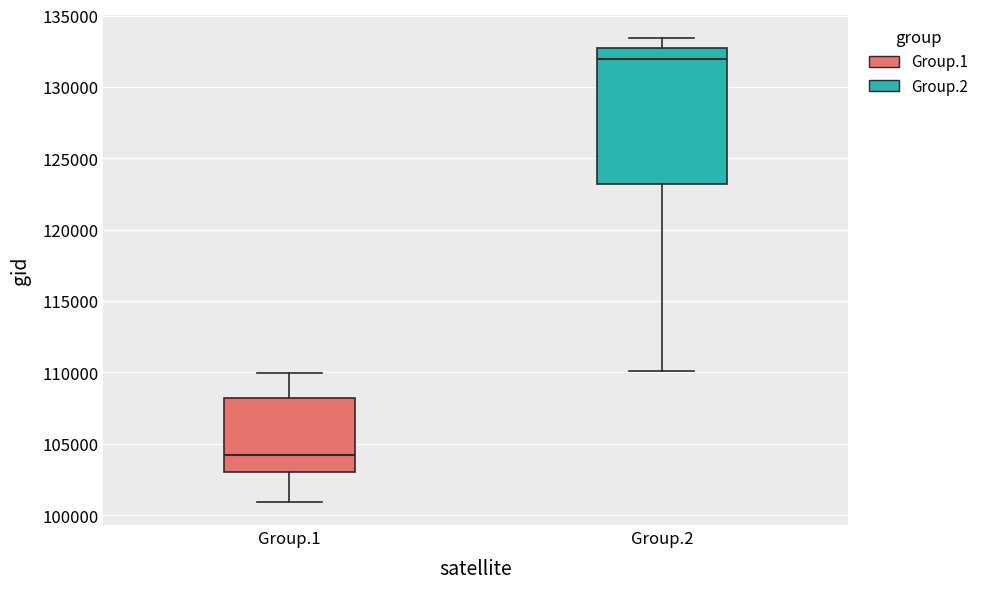

Reading left to right, transcribe this box plot: for each box, give where its median line is, the range the box spans, and where its two whiskers end, as read against the y-axis. The values are not printed on the chart, so give them approximately, as read against the axis.

Group.1: median 104000, box 103000 to 108000, whiskers 101000 to 110000
Group.2: median 132000, box 123000 to 132500, whiskers 110000 to 133500